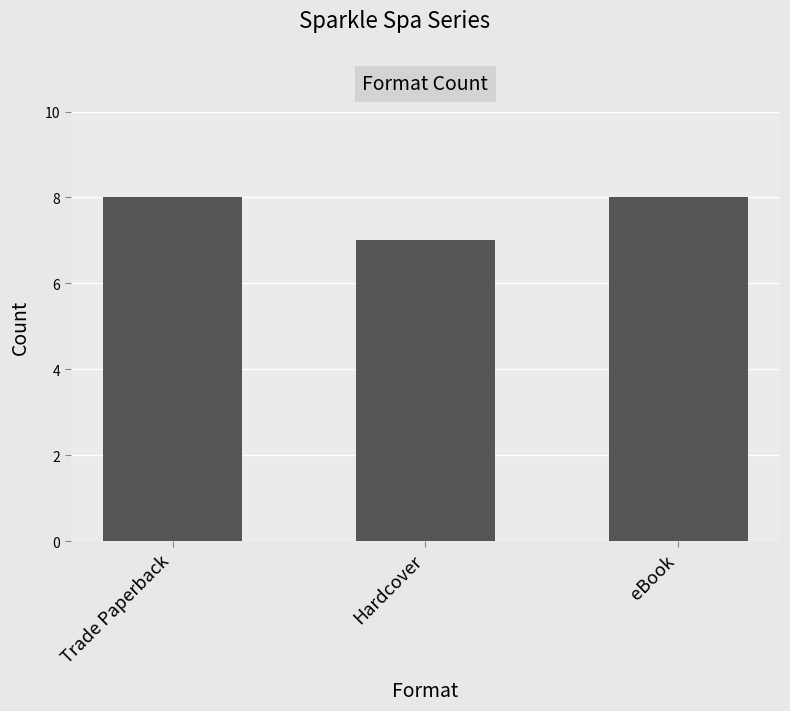

What is the label of the 2nd bar from the right?

Hardcover